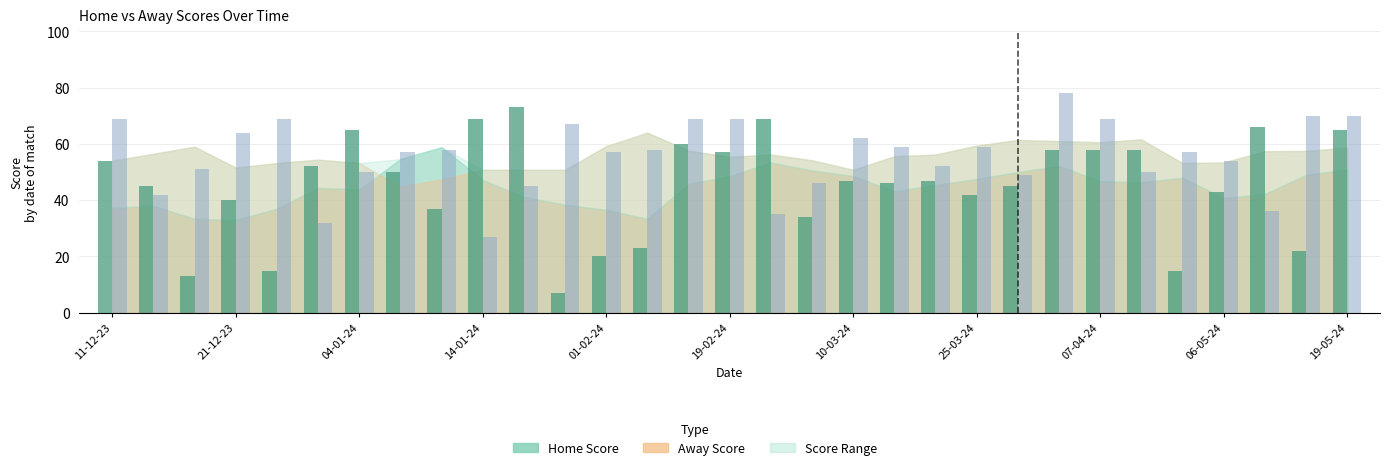

Which series has the widest spread of values?

Home Score